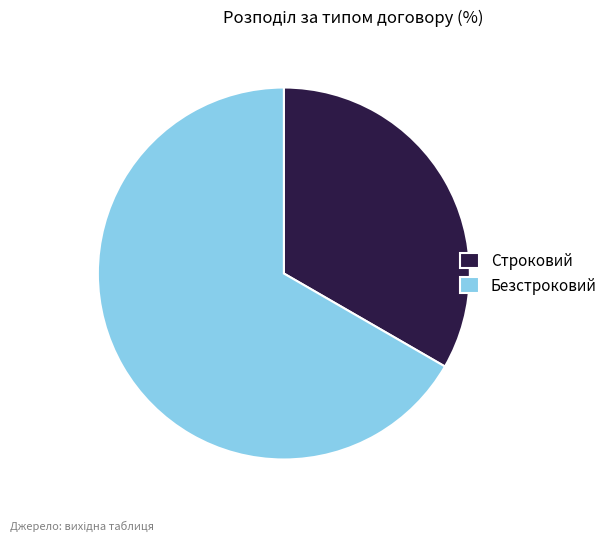

Which has a higher value, Строковий or Безстроковий?

Безстроковий